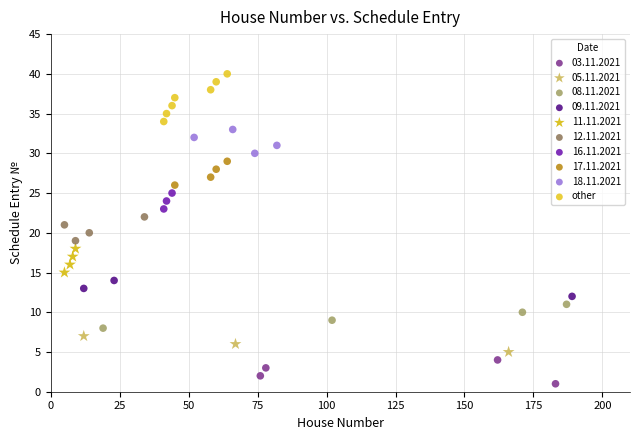

Which series has the largest Y range (max minus min)?

other